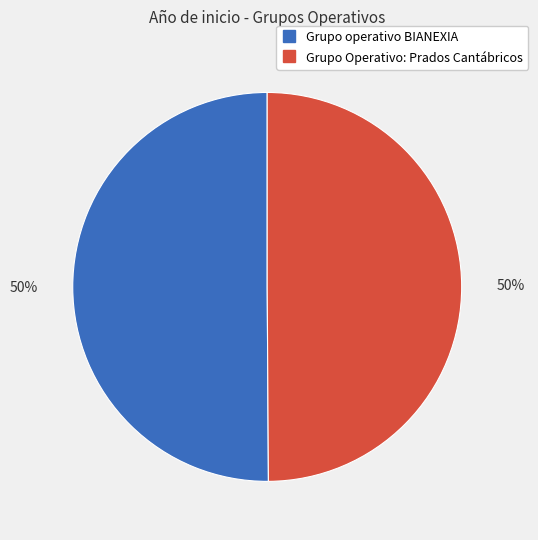

True or false: Grupo operativo BIANEXIA accounts for 50% of the total.

True